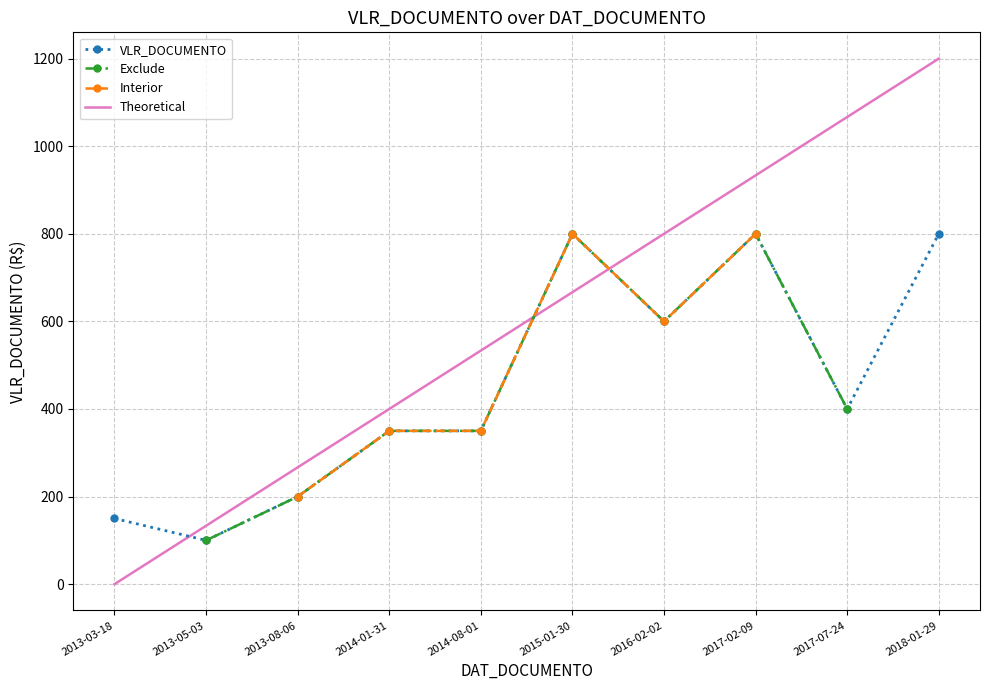

What is the minimum value shown in the chart?

100